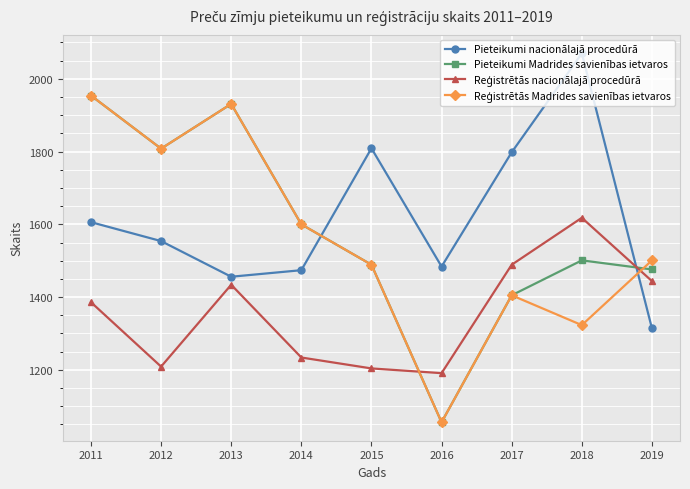

Count the number of categories in the chart.

9